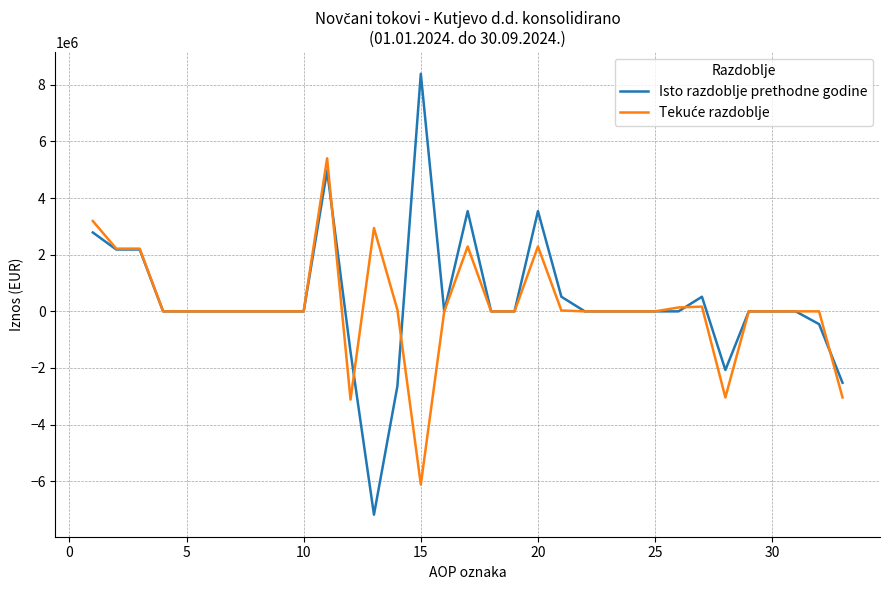

What is the maximum value for Isto razdoblje prethodne godine?

8390799